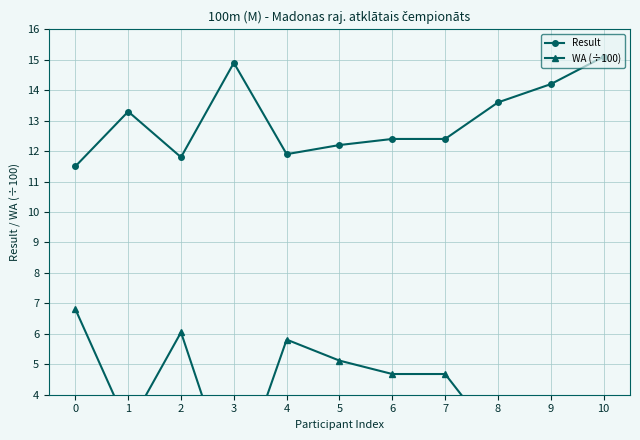

Which category has the highest value across all series?

10